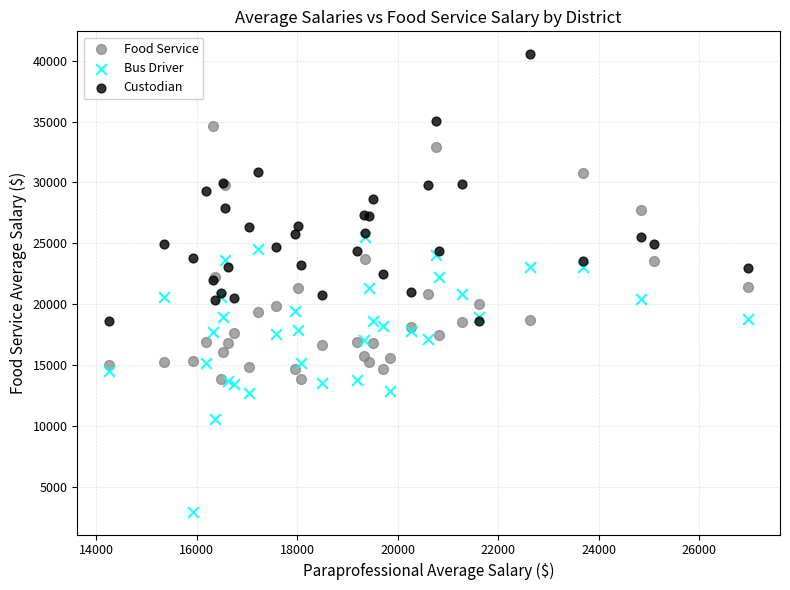

What are all the series names shown in the legend?

Food Service, Bus Driver, Custodian